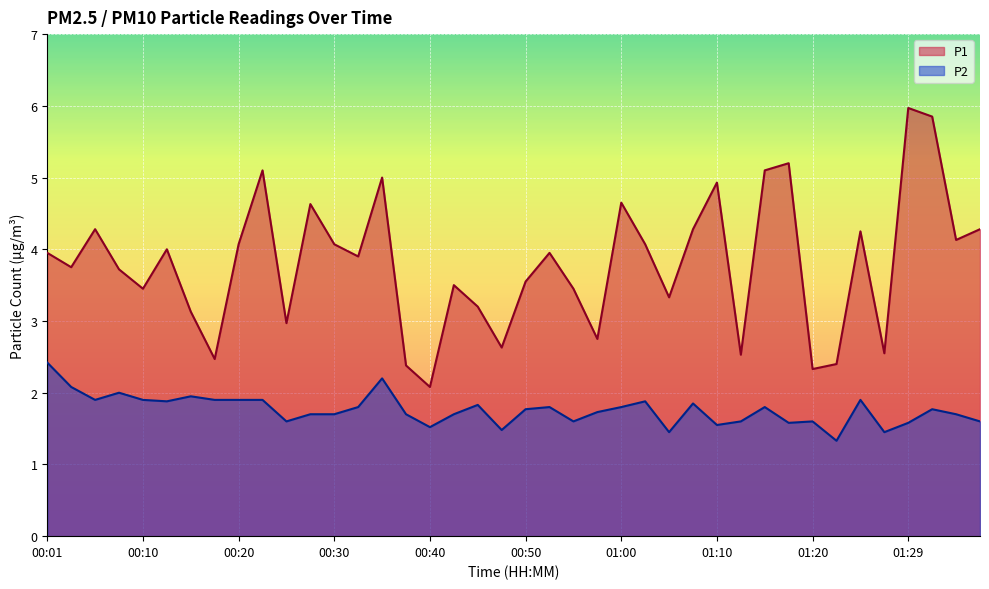

How many distinct data groups are displayed?

2